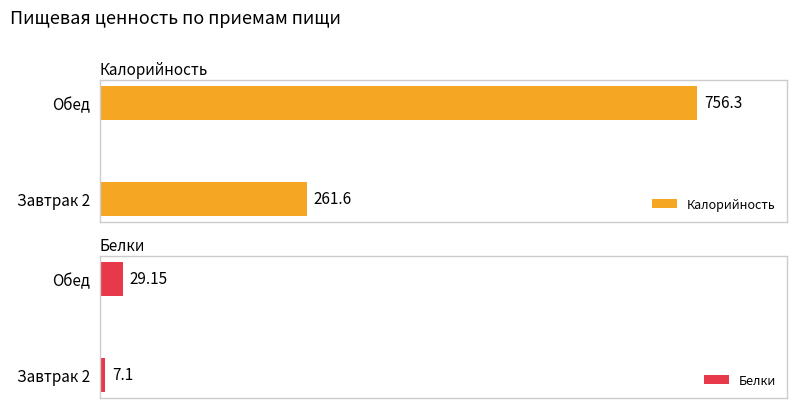

Rank the categories by Калорийность value from highest to lowest.

Обед, Завтрак 2